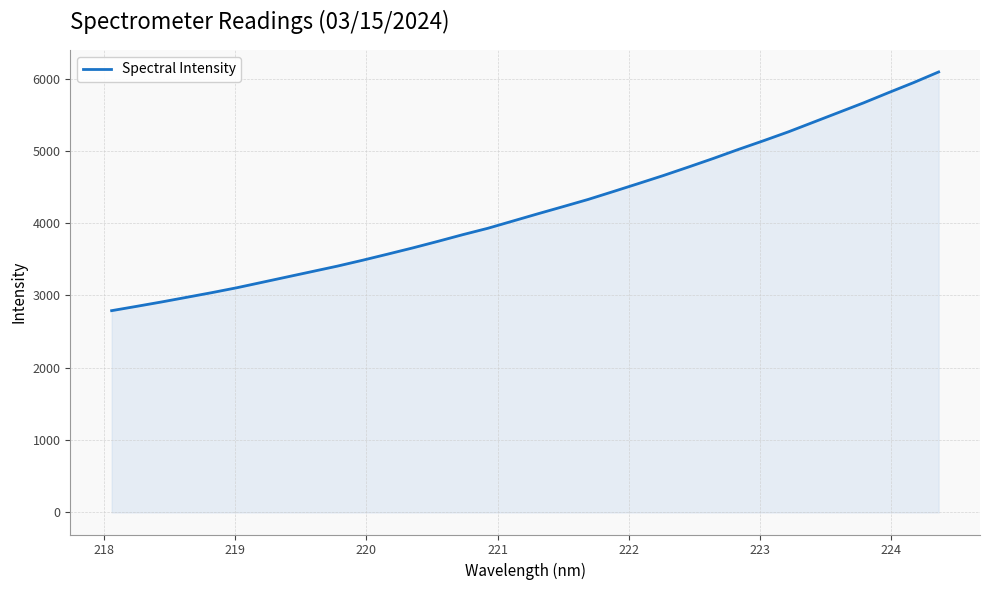

What is the minimum value shown in the chart?

2790.4